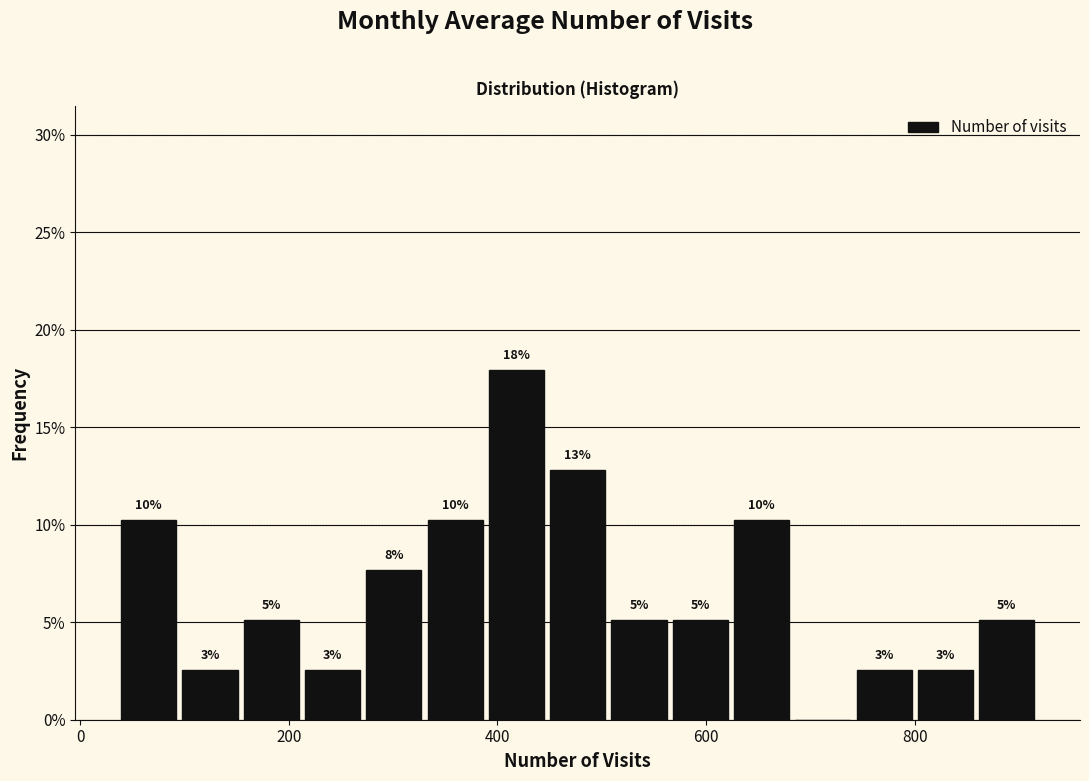

Read against the x-axis, roughly where is the centre of the tallest bar?

420